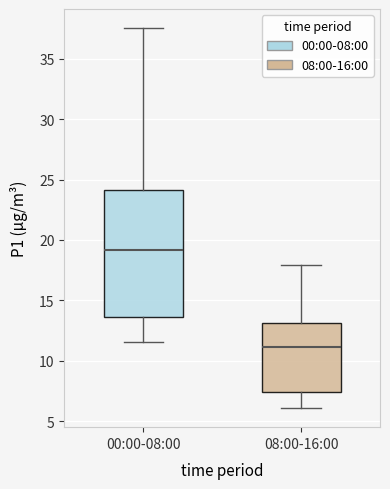

Reading left to right, transcribe this box plot: for each box, give where its median line is, the range the box spans, and where its two whiskers end, as read against the y-axis. The values are not printed on the chart, so give them approximately, as read against the axis.

00:00-08:00: median 19.0, box 13.5 to 24.0, whiskers 11.5 to 37.5
08:00-16:00: median 11.0, box 7.5 to 13.0, whiskers 6.0 to 18.0